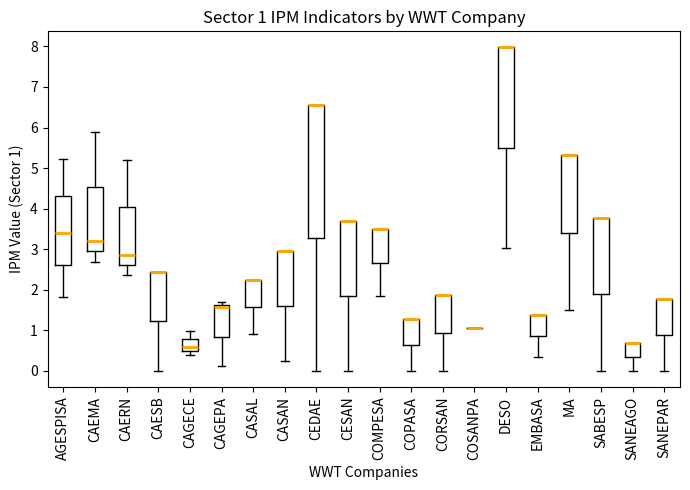

Which box is the tallest, from its lower edge to its upper edge?

CEDAE